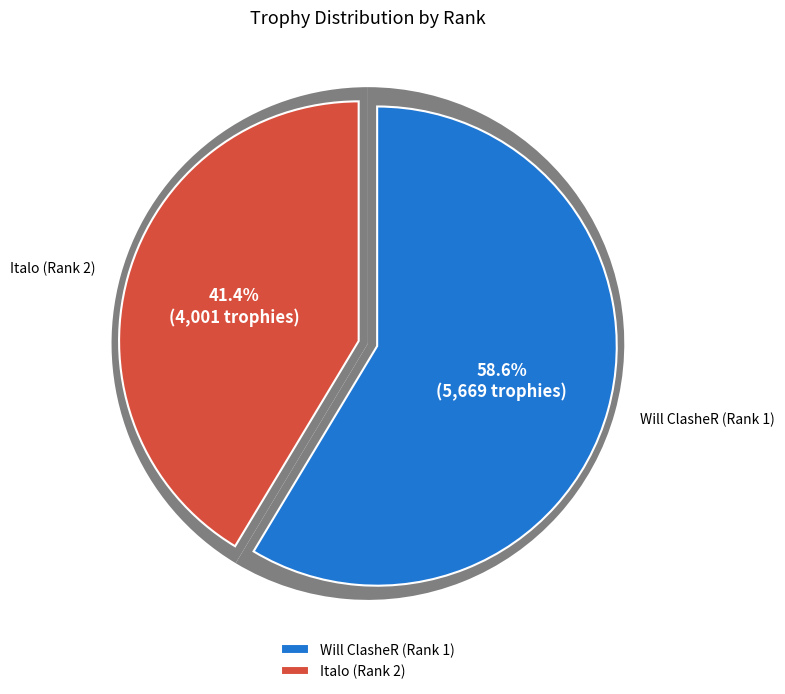

Is 1 the majority of the pie?

Yes